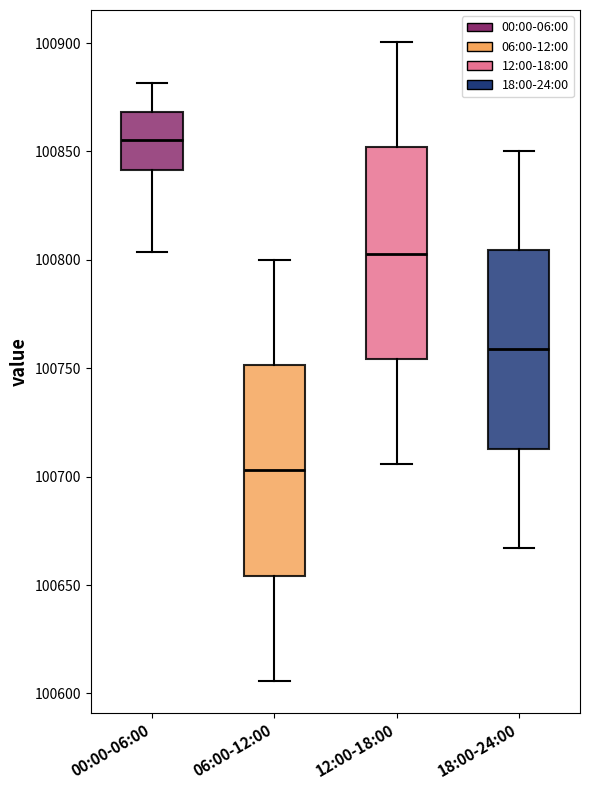

Reading left to right, read every box against the y-axis: the position of its median line, the range the box covers, and the ends of its whiskers. The values are not printed on the chart, so give them approximately, as read against the axis.

00:00-06:00: median 100855, box 100840 to 100870, whiskers 100805 to 100880
06:00-12:00: median 100705, box 100655 to 100750, whiskers 100605 to 100800
12:00-18:00: median 100805, box 100755 to 100850, whiskers 100705 to 100900
18:00-24:00: median 100760, box 100715 to 100805, whiskers 100665 to 100850